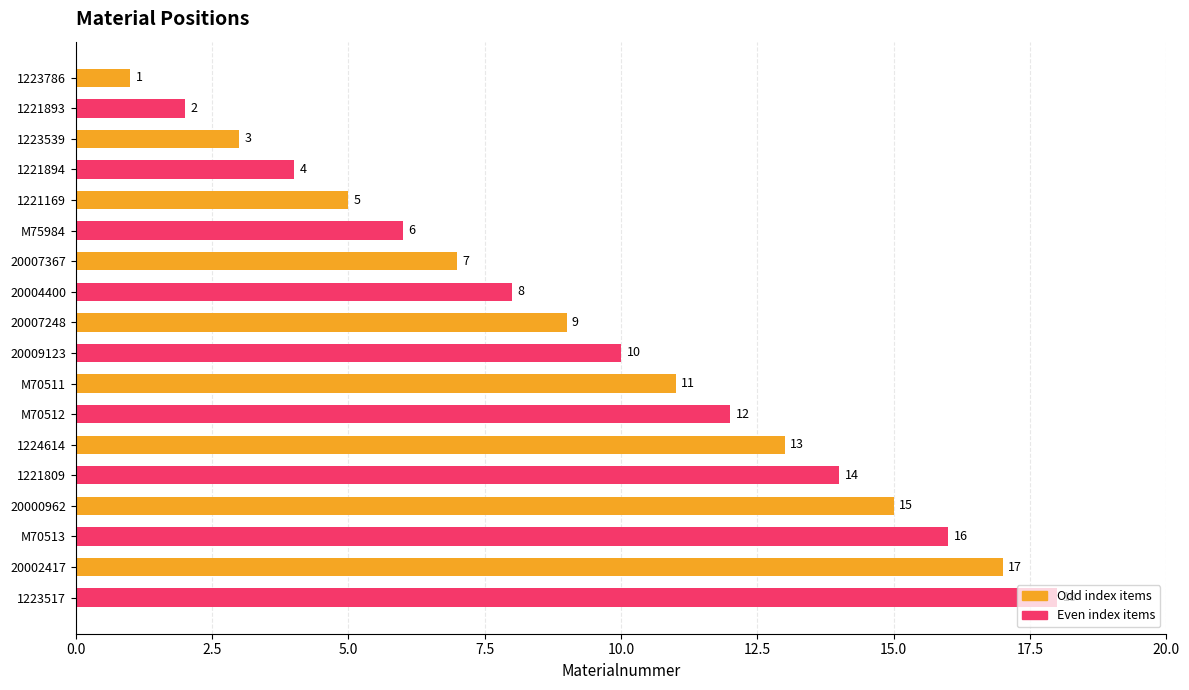

Count the number of data series in this chart.

1